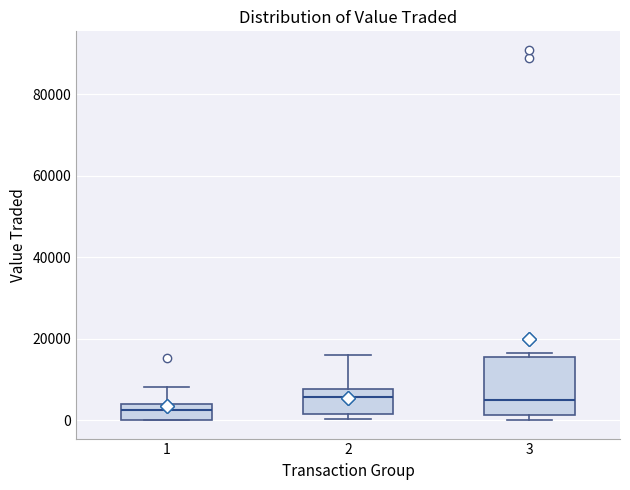

Reading left to right, read every box against the y-axis: the position of its median line, the range the box covers, and the ends of its whiskers. The values are not printed on the chart, so give them approximately, as read against the axis.

1: median 2000, box 0 to 4000, whiskers 0 to 8000
2: median 6000, box 2000 to 8000, whiskers 0 to 16000
3: median 4000, box 2000 to 16000, whiskers 0 to 16000 (just above the box's upper edge)